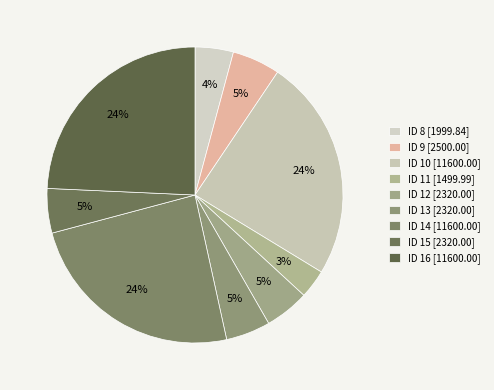

Does ID 10 account for over 50% of the chart?

No